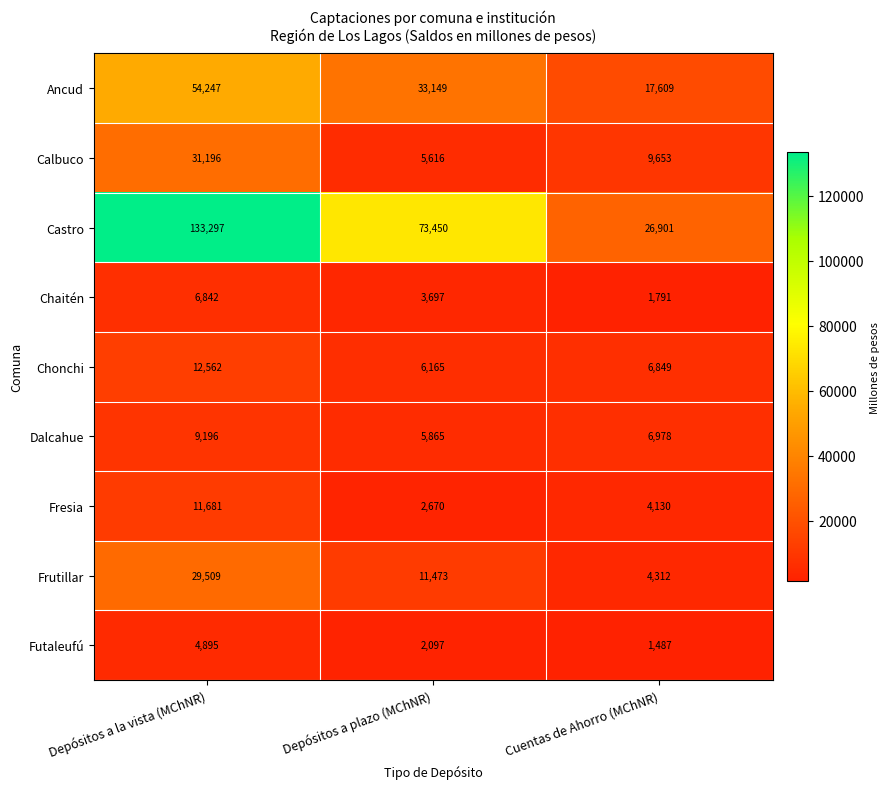

Reading right to left, extract all data points from this chart.

Ancud: Cuentas de Ahorro (MChNR)=17609	Depósitos a plazo (MChNR)=33149	Depósitos a la vista (MChNR)=54247
Calbuco: Cuentas de Ahorro (MChNR)=9653	Depósitos a plazo (MChNR)=5616	Depósitos a la vista (MChNR)=31196
Castro: Cuentas de Ahorro (MChNR)=26901	Depósitos a plazo (MChNR)=73450	Depósitos a la vista (MChNR)=133297
Chaitén: Cuentas de Ahorro (MChNR)=1791	Depósitos a plazo (MChNR)=3697	Depósitos a la vista (MChNR)=6842
Chonchi: Cuentas de Ahorro (MChNR)=6849	Depósitos a plazo (MChNR)=6165	Depósitos a la vista (MChNR)=12562
Dalcahue: Cuentas de Ahorro (MChNR)=6978	Depósitos a plazo (MChNR)=5865	Depósitos a la vista (MChNR)=9196
Fresia: Cuentas de Ahorro (MChNR)=4130	Depósitos a plazo (MChNR)=2670	Depósitos a la vista (MChNR)=11681
Frutillar: Cuentas de Ahorro (MChNR)=4312	Depósitos a plazo (MChNR)=11473	Depósitos a la vista (MChNR)=29509
Futaleufú: Cuentas de Ahorro (MChNR)=1487	Depósitos a plazo (MChNR)=2097	Depósitos a la vista (MChNR)=4895